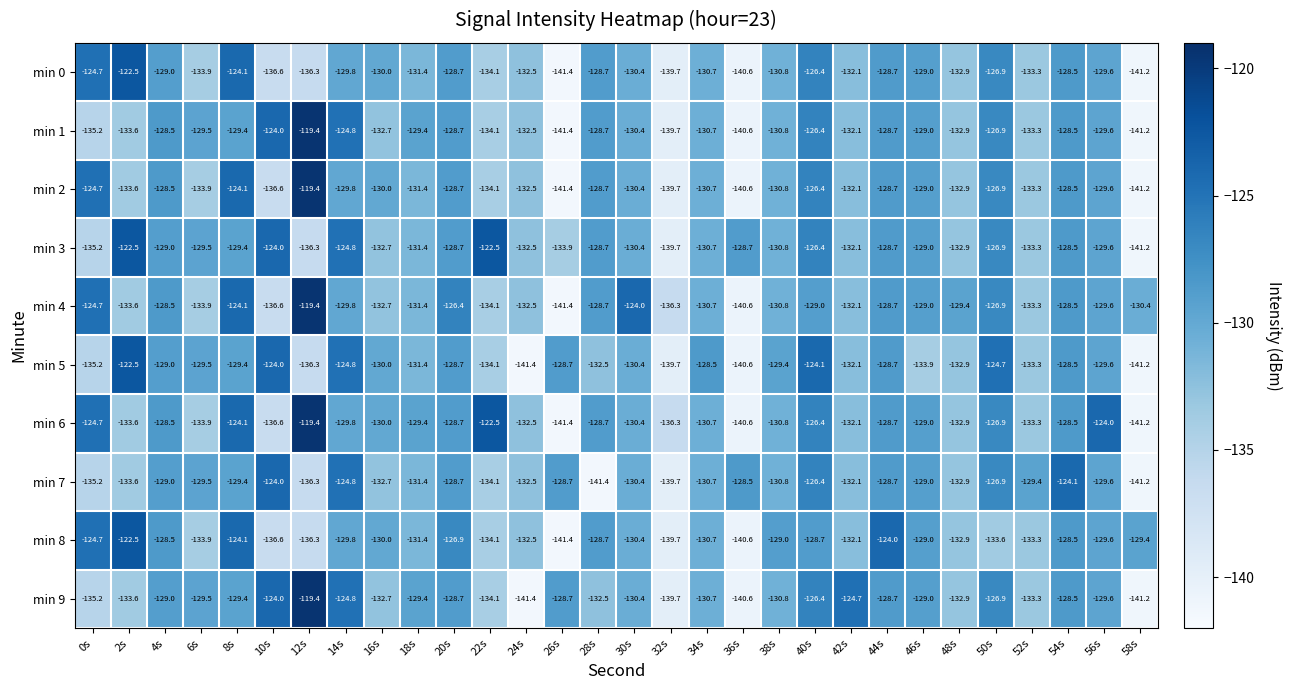

What is the average value of the min 7 series?

-131.1